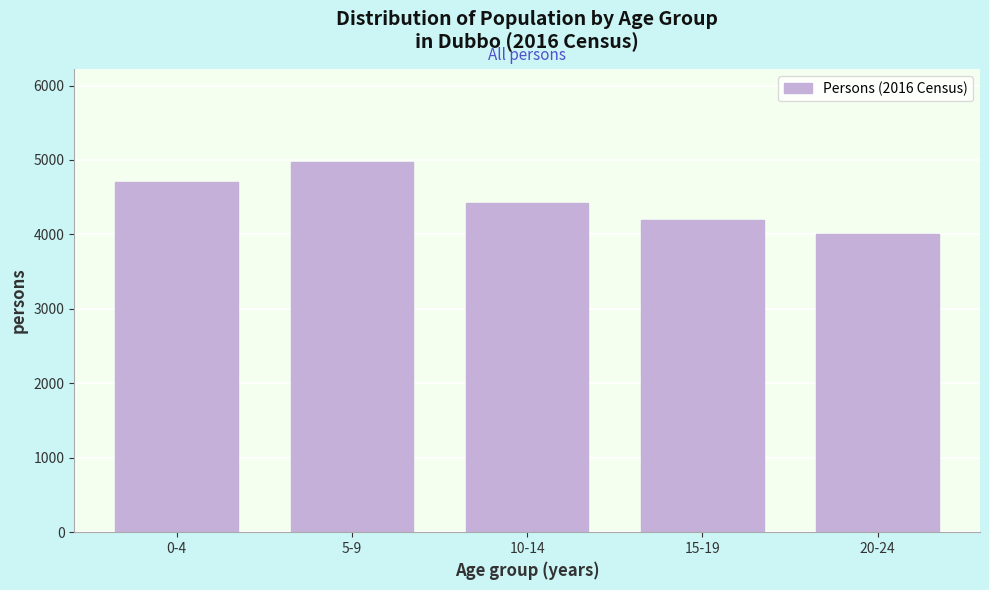

Reading left to right, transcribe all the data shown in this chart.

0-4=4701	5-9=4979	10-14=4416	15-19=4188	20-24=4001